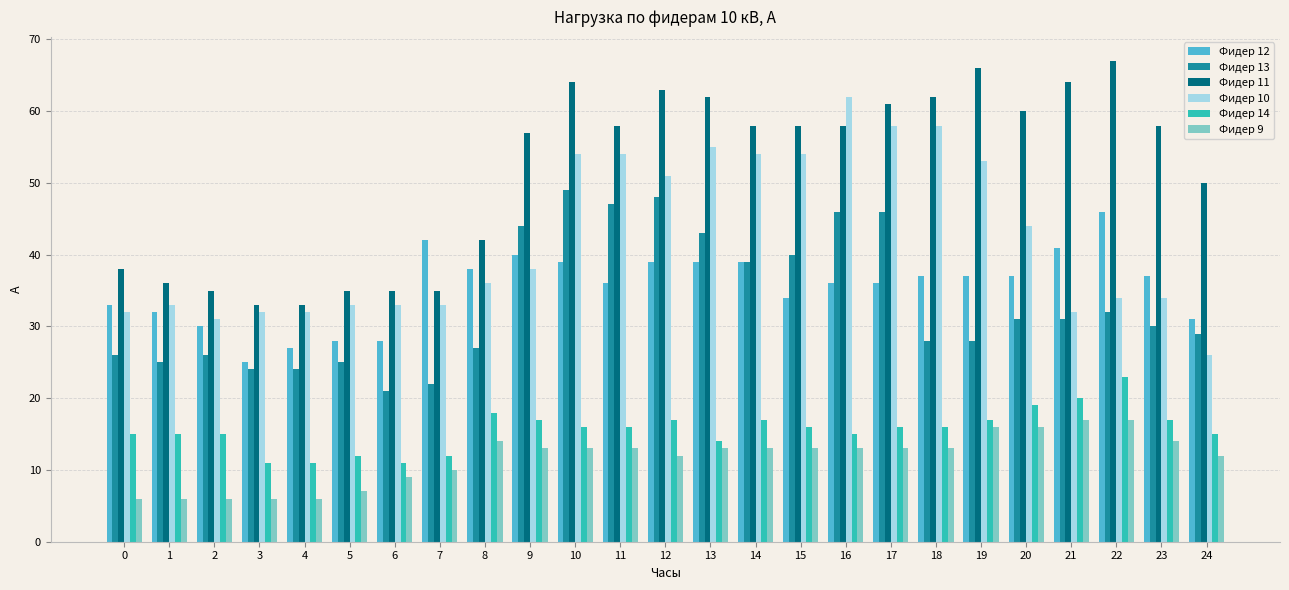

Is it true that Фидер 11 equals 36 at 1?

True